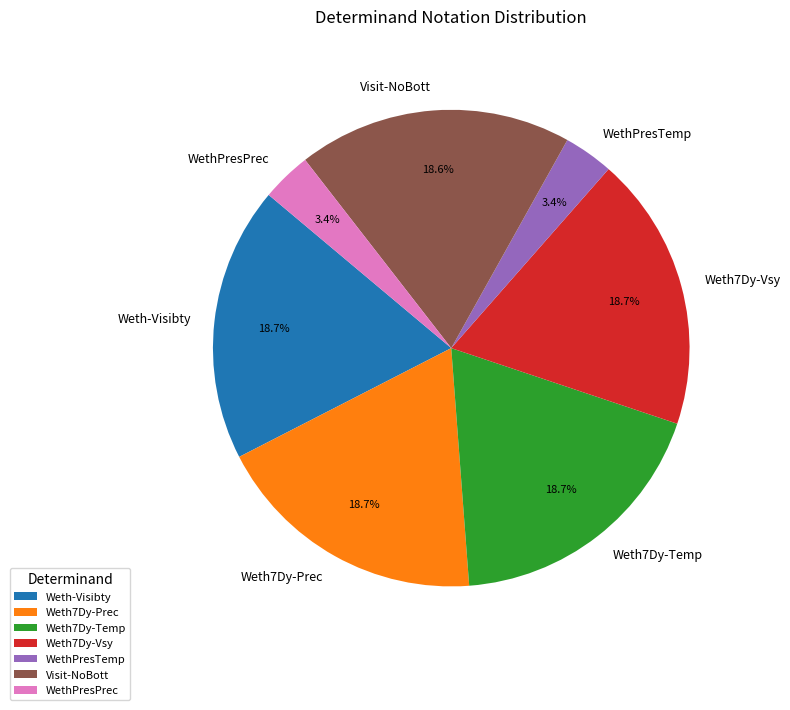

What percentage is the Visit-NoBott slice, to the nearest percent?

19%